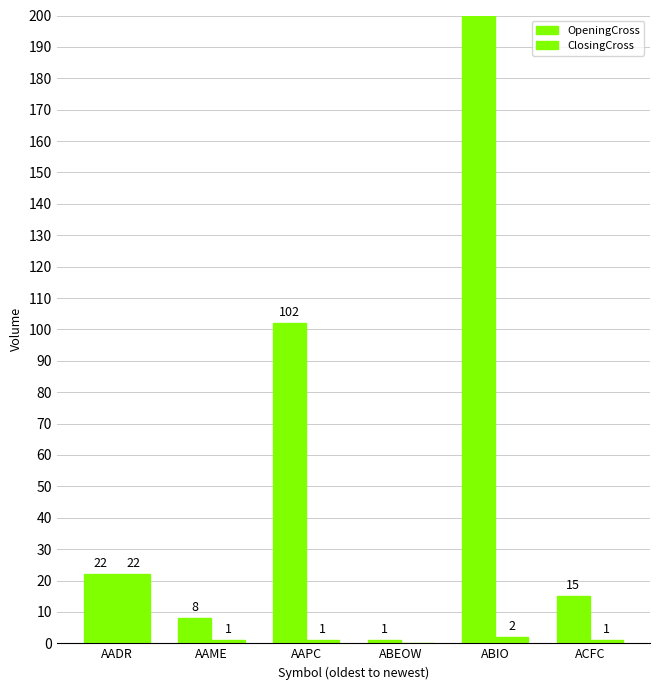

Is the value of ClosingCross at ACFC greater than the value of OpeningCross at AAPC?

No